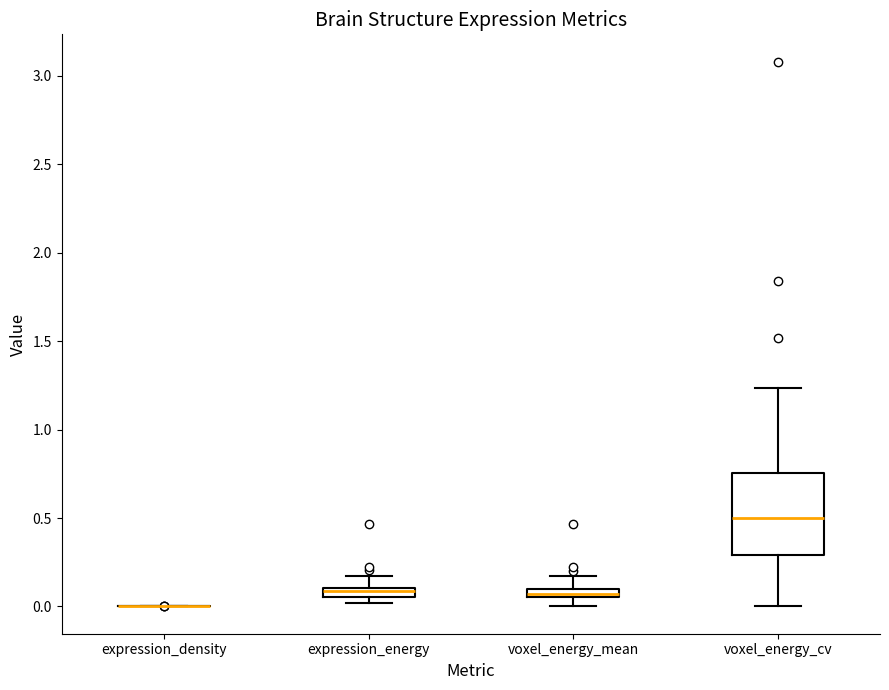

Which box is the tallest, from its lower edge to its upper edge?

voxel_energy_cv